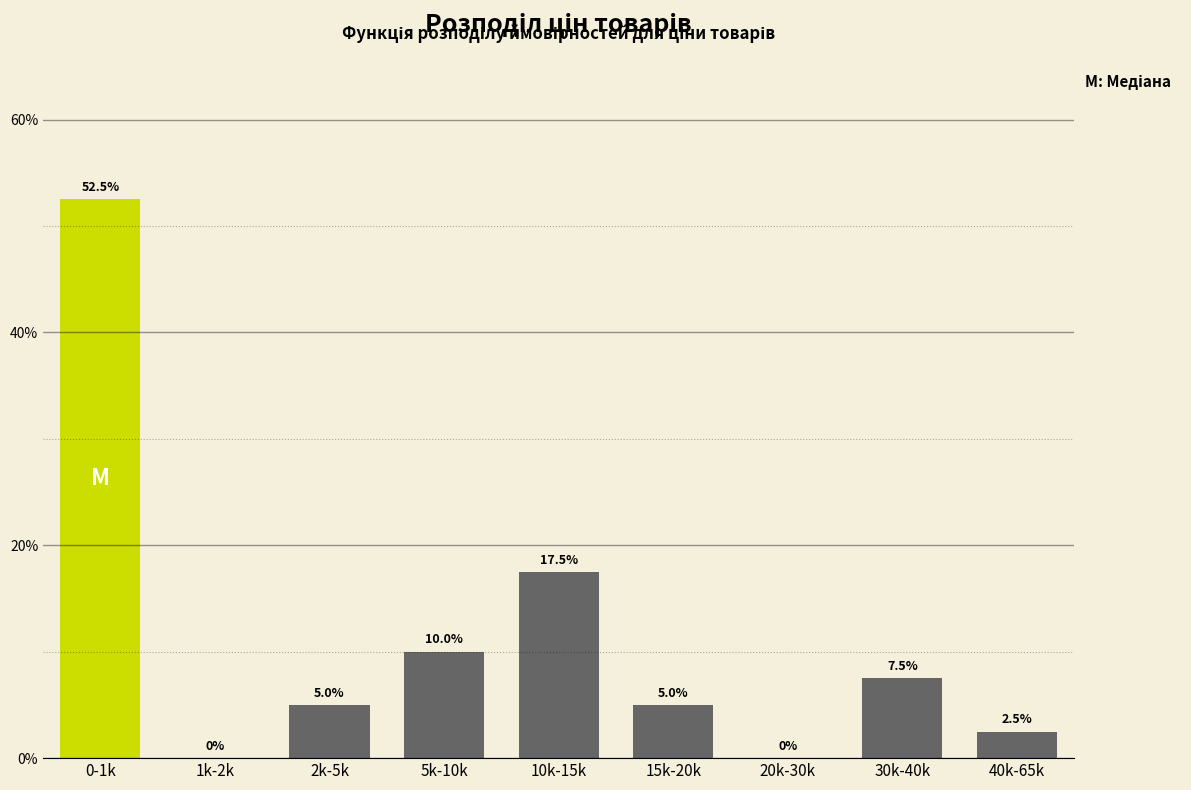

Reading left to right, transcribe all the data shown in this chart.

0-1k=52.5	1k-2k=0.0	2k-5k=5.0	5k-10k=10.0	10k-15k=17.5	15k-20k=5.0	20k-30k=0.0	30k-40k=7.5	40k-65k=2.5